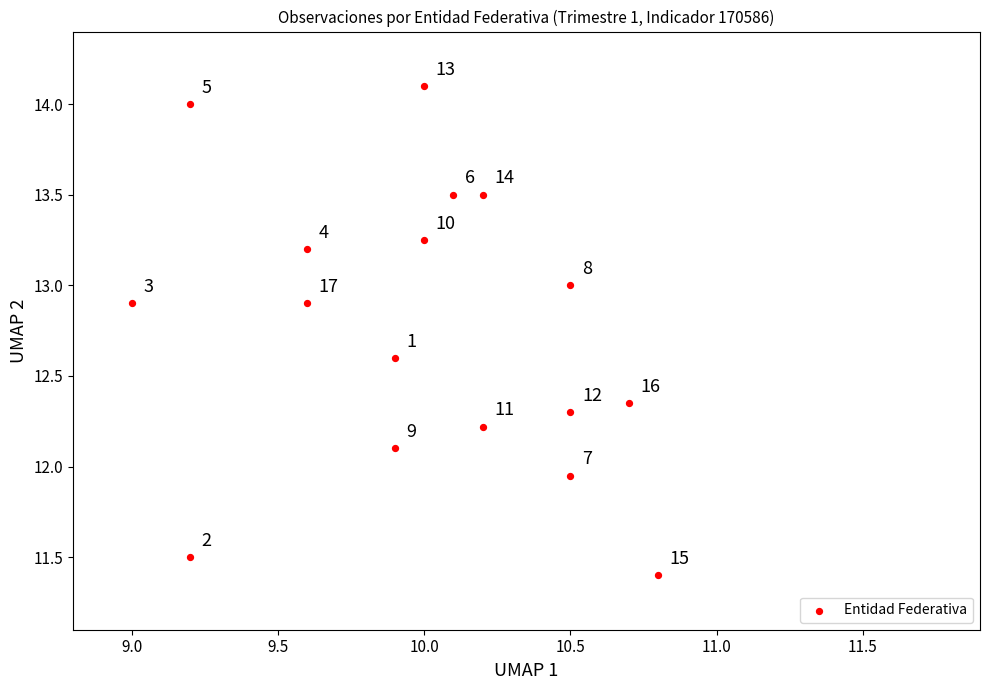

What is the range of X values (max minus min)?

1.8